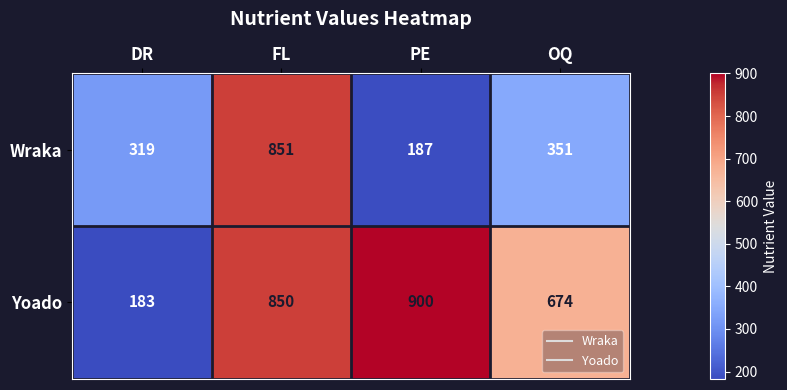

List the series in order of their overall mean, lowest first.

Wraka, Yoado